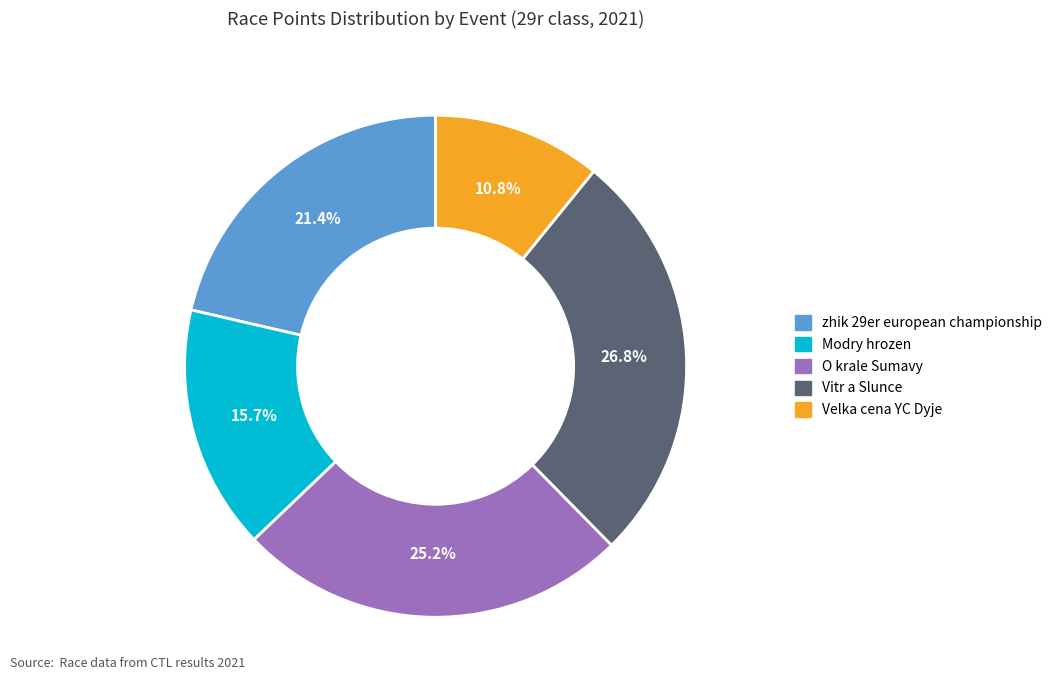

Is there any slice that represents more than half of the pie?

No